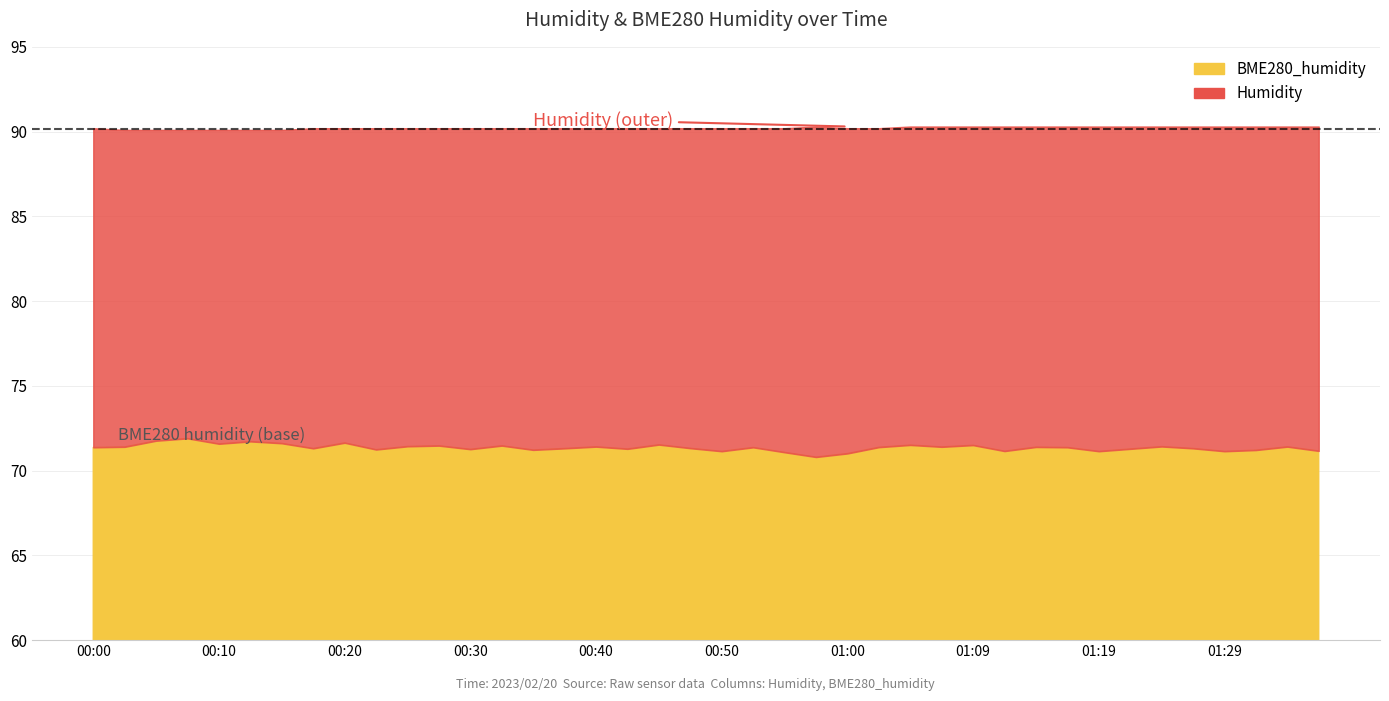

True or false: Humidity has a value of 130.1 at 01:09.

False